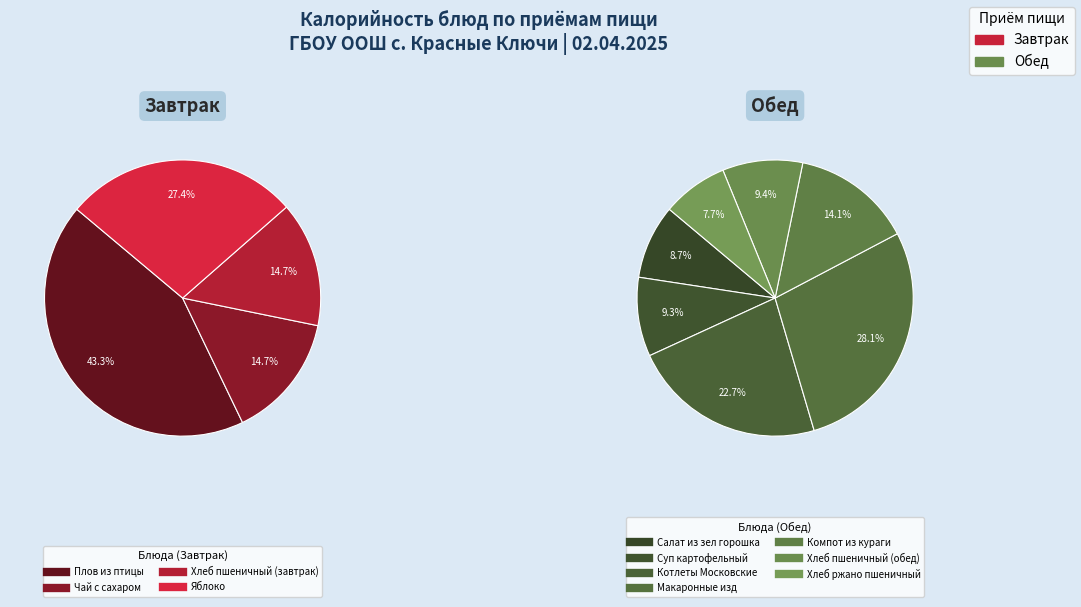

Is there any slice that represents more than half of the pie?

No